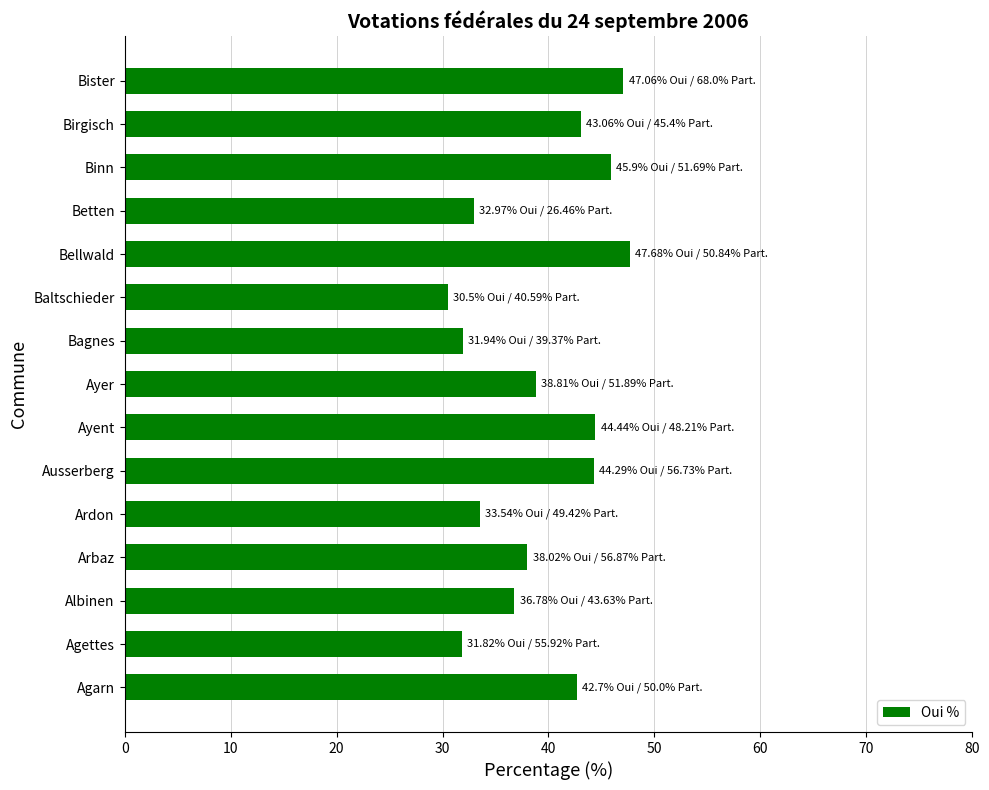

The value at Birgisch is 43.1. True or false?

True